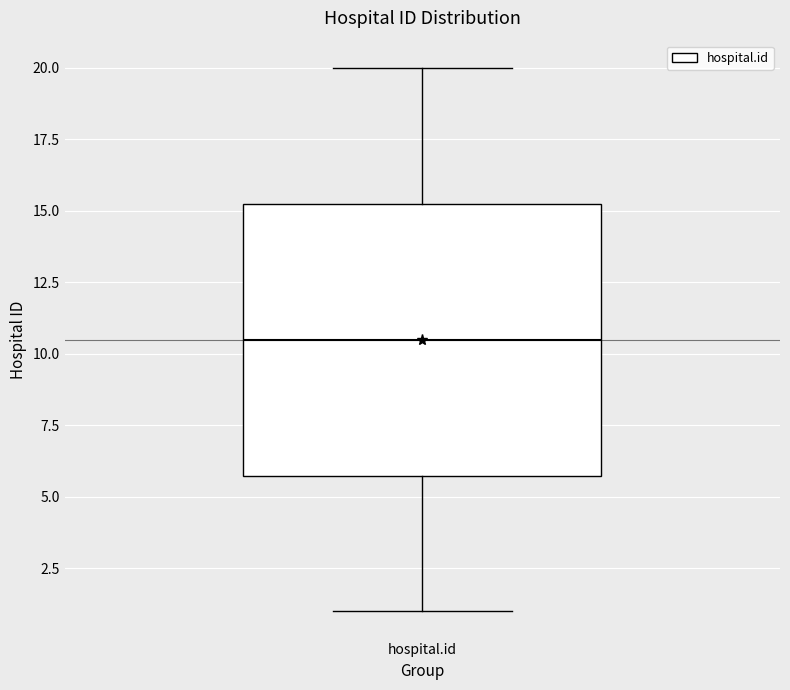

Where does the lower whisker of the box for hospital.id end on the y-axis? The values are not printed on the chart, so give them approximately, as read against the axis.

1.0